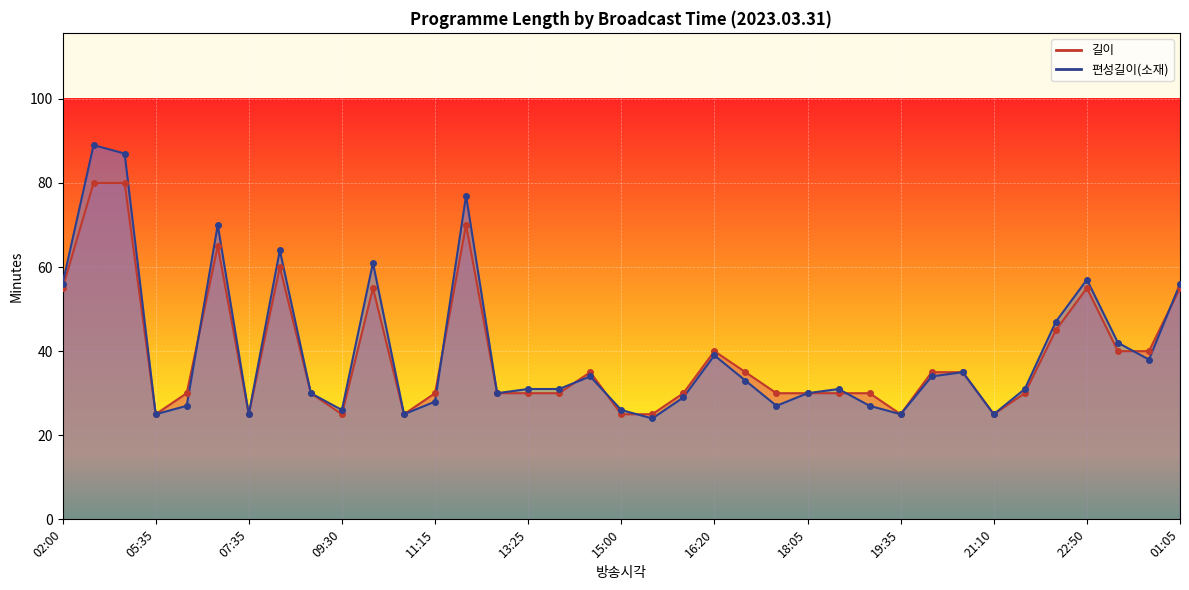

How many lines are shown in the chart?

2